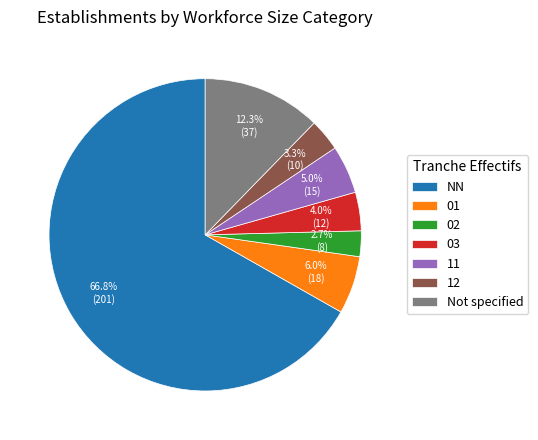

What portion of the pie excludes 12?

96.7%